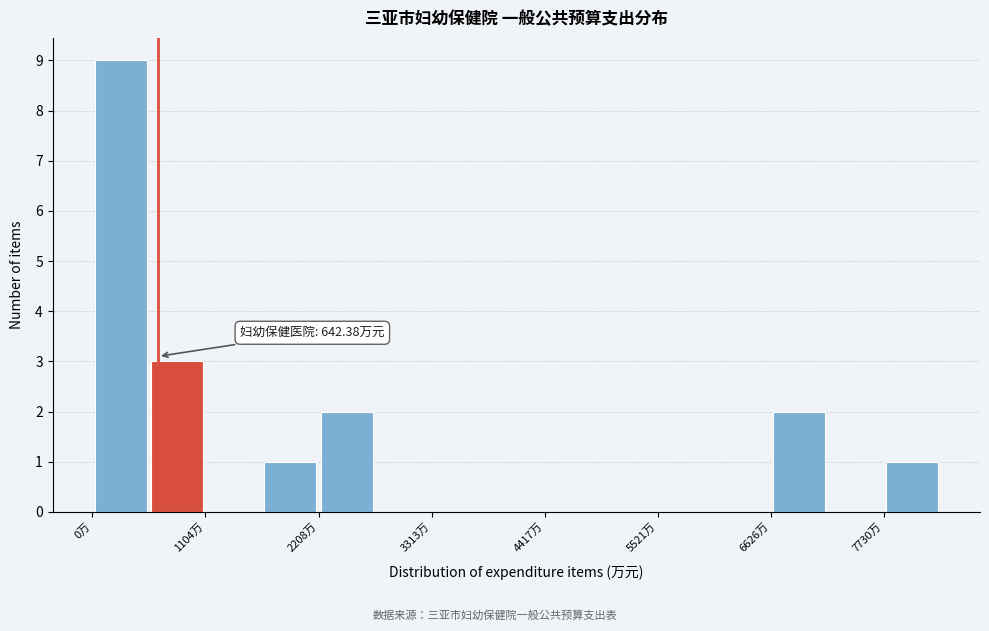

Around what value on the x-axis is the tallest bar? Give the approximate position of its centre, as read against the axis.

200